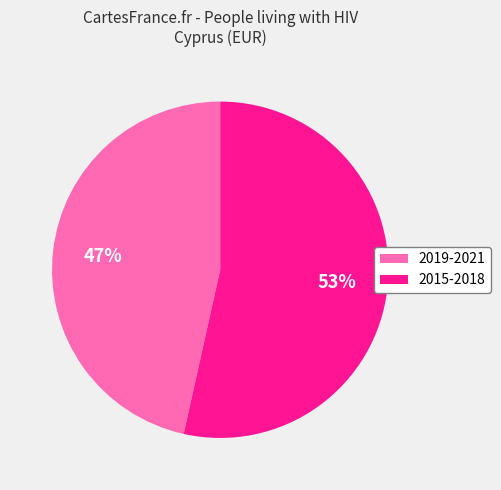

Does any single category account for the majority?

Yes